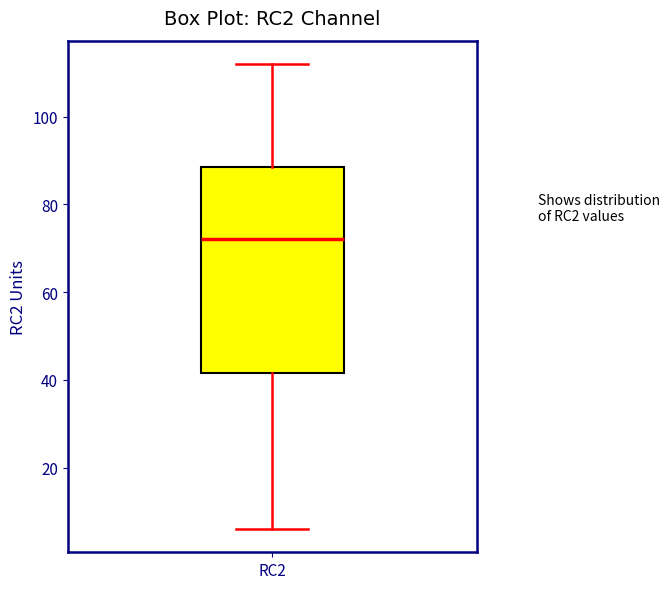

Transcribe this box plot: give where the median line is, the range the box spans, and where the two whiskers end, as read against the y-axis. The values are not printed on the chart, so give them approximately, as read against the axis.

median 72, box 42 to 88, whiskers 6 to 112